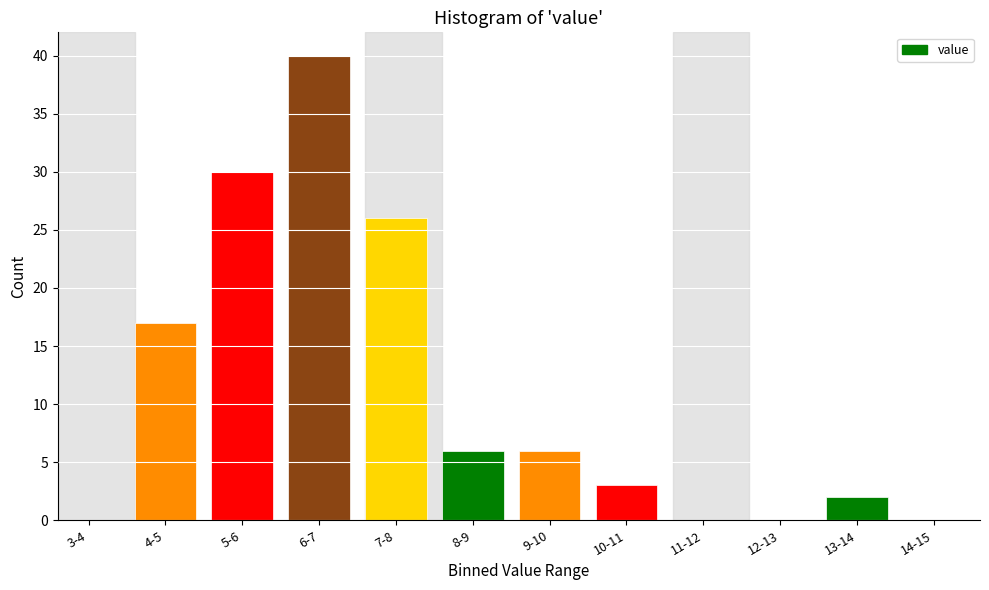

Between 12-13 and 13-14, which is larger?

13-14